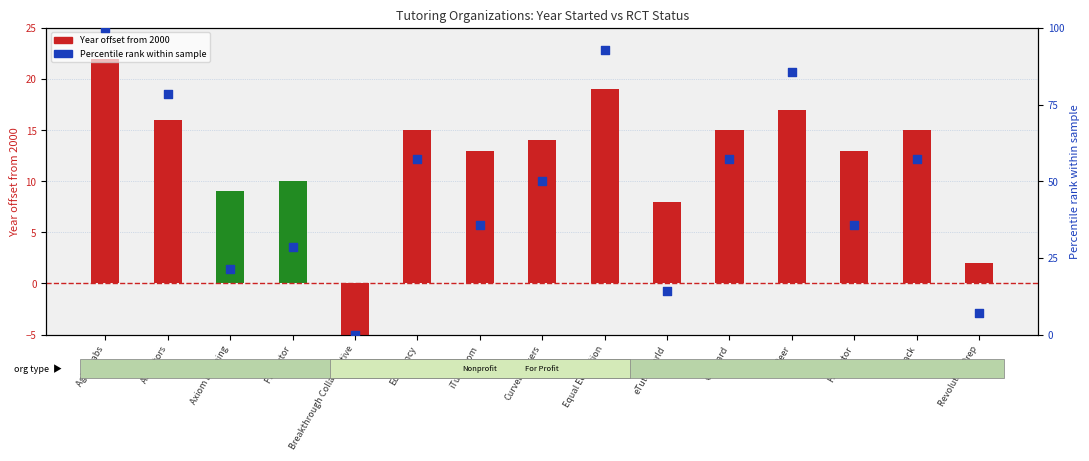

Is the value of Year offset from 2000 at GoBoard greater than the value of Percentile rank within sample at Curvebreakers?

No